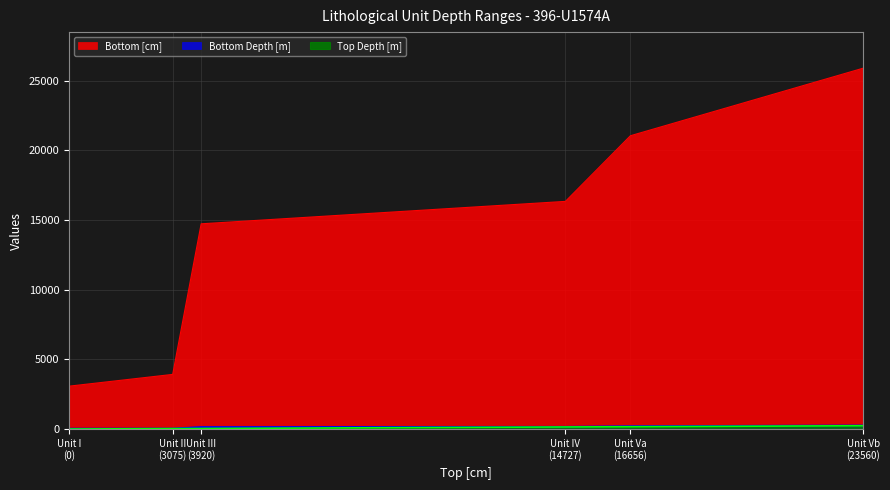

Which series has the largest total across all categories?

Bottom [cm]